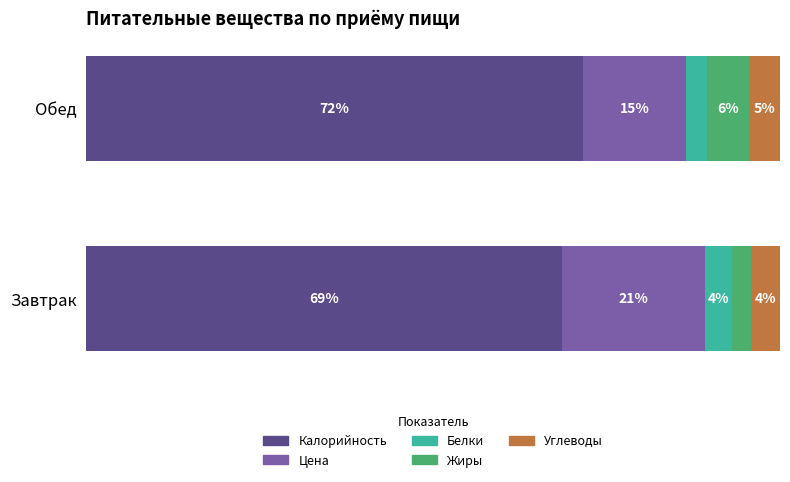

What are all the series names shown in the legend?

Калорийность, Цена, Белки, Жиры, Углеводы